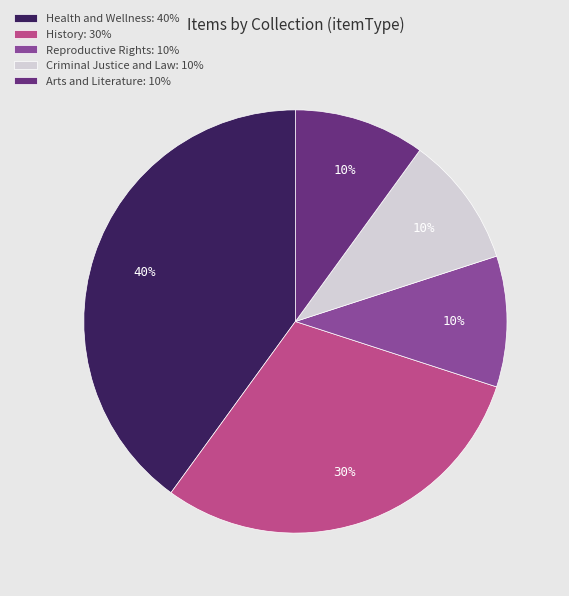

The History slice represents 23% of the pie. True or false?

False